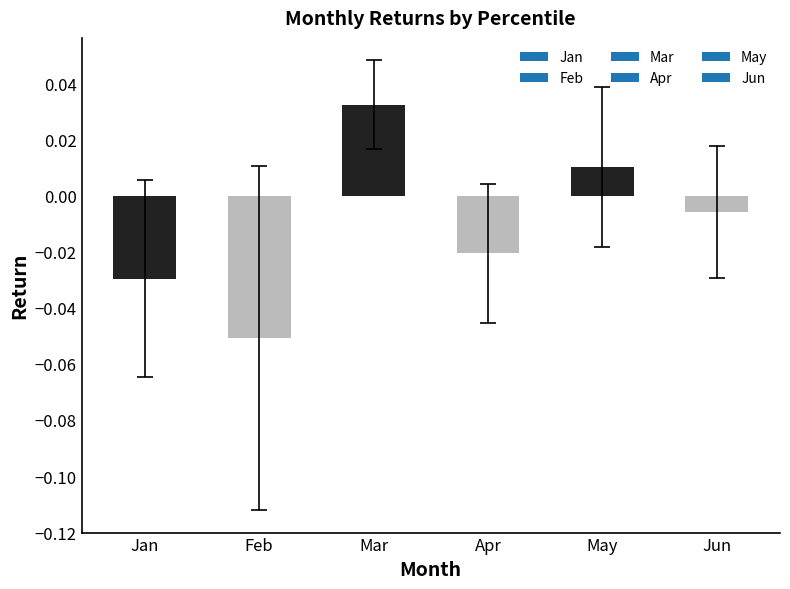

Rank the categories by value from highest to lowest.

Mar, May, Jun, Apr, Jan, Feb